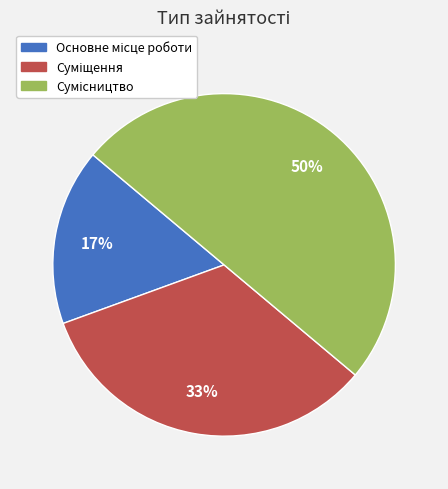

To the nearest percent, what is the difference between the largest and smallest slice percentages?

33%